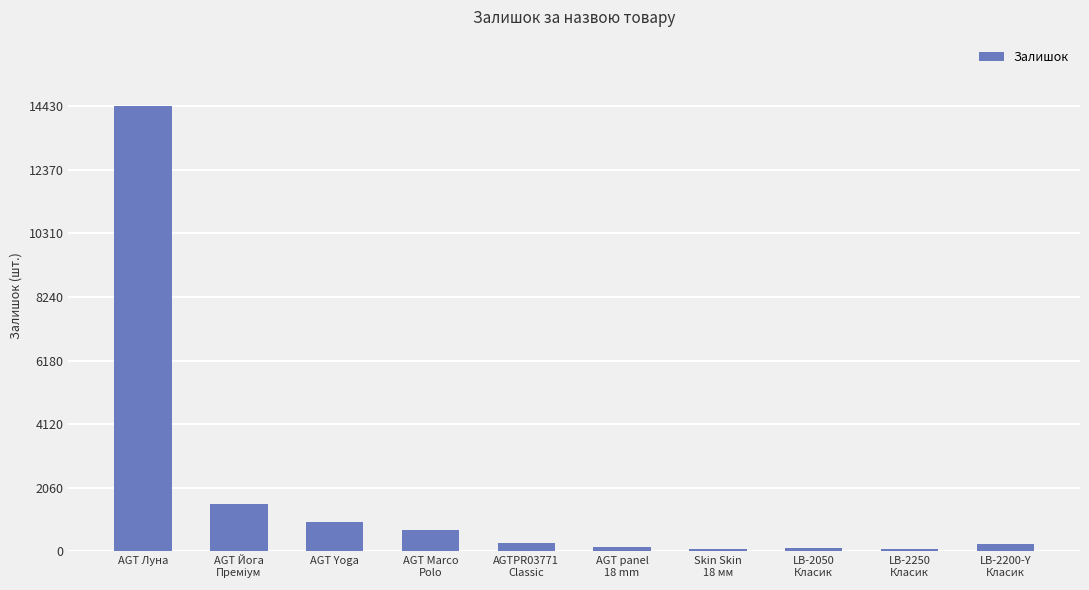

Between AGT Marco
Polo and Skin Skin
18 мм, which is larger?

AGT Marco
Polo